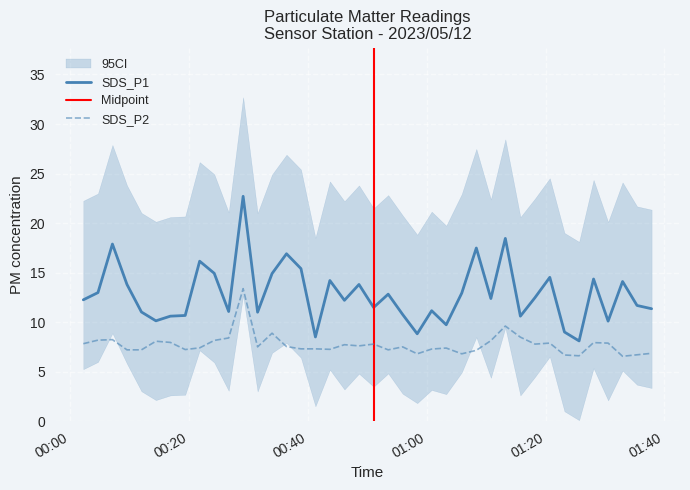

How many values in the SDS_P1 series exceed 12?

22